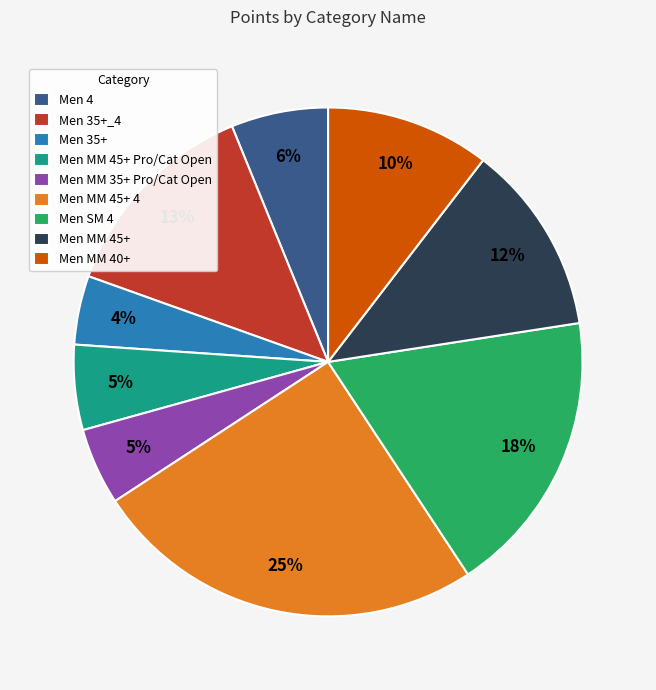

Combined, do Men MM 45+ and Men 35+_4 account for over 50%?

No